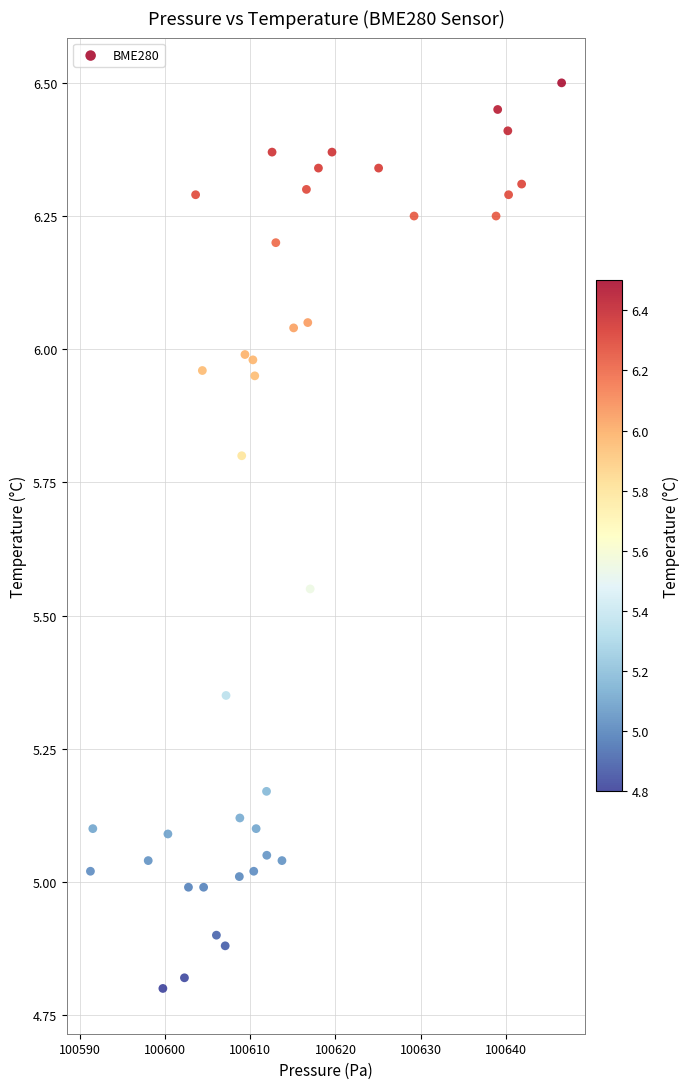

What is the range of X values (max minus min)?

55.3